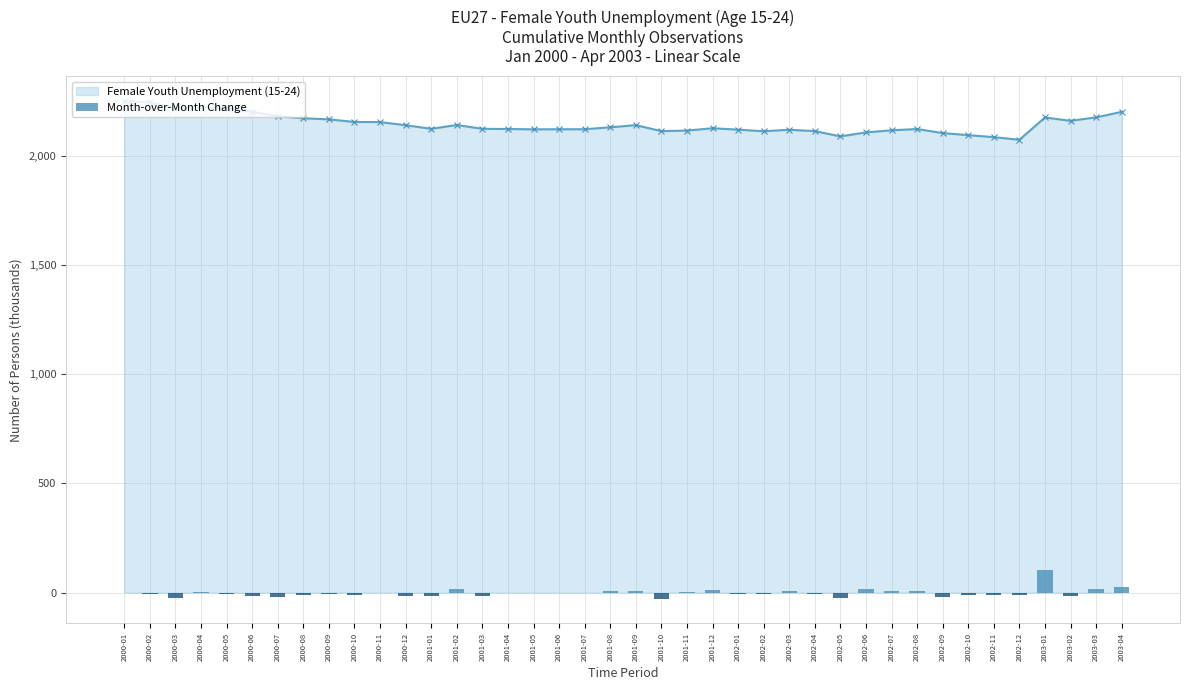

Between 2000-02 and 2001-06, which series saw the biggest shift?

Female Youth Unemployment (15-24)